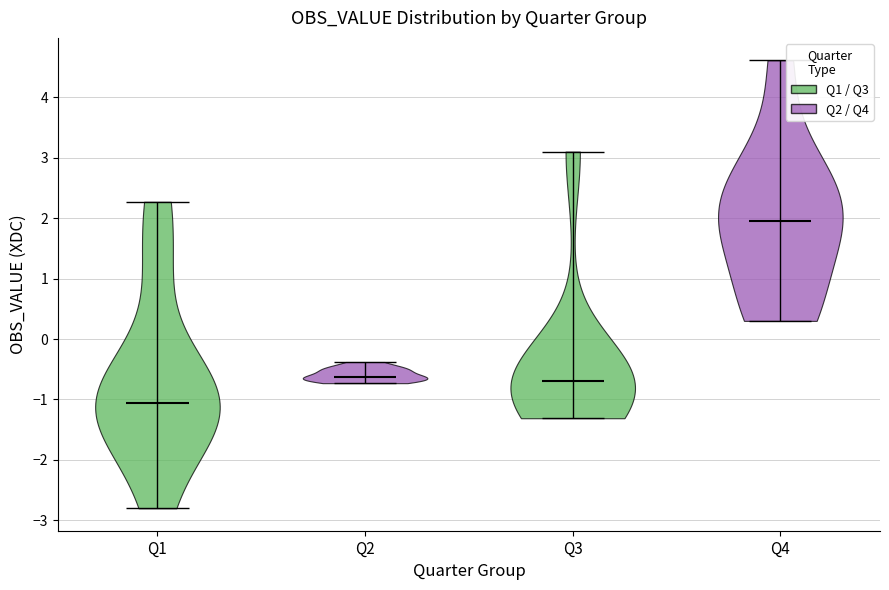

Which violin has the highest median line?

Q4